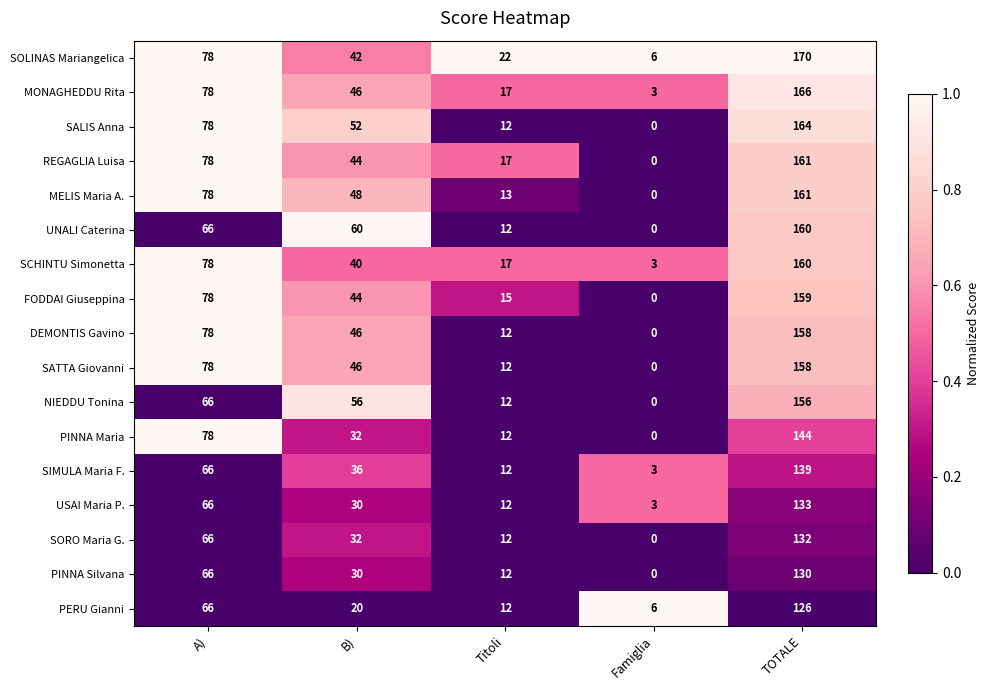

How many data points in DEMONTIS Gavino are less than 46?

2